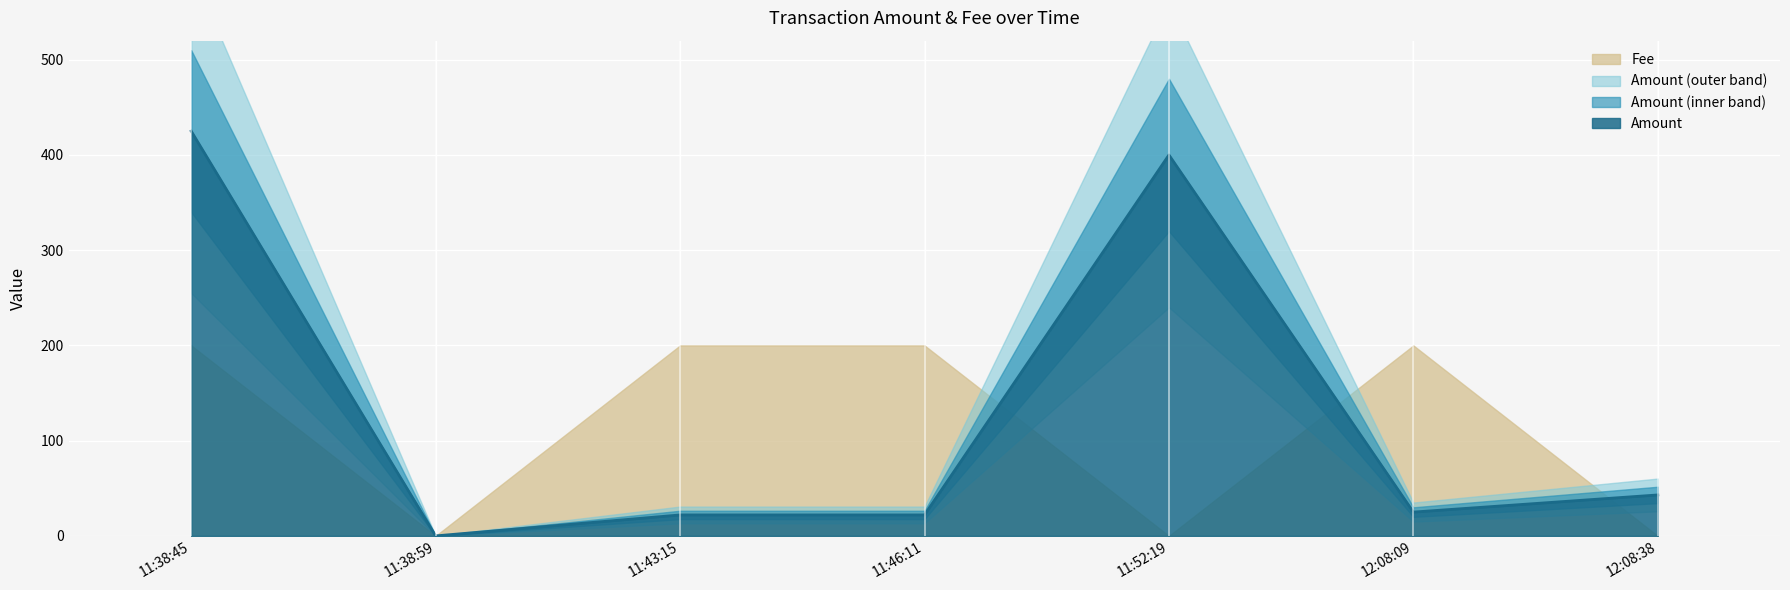

How many interior local peaks (higher than both neighbors) does the data have?

1